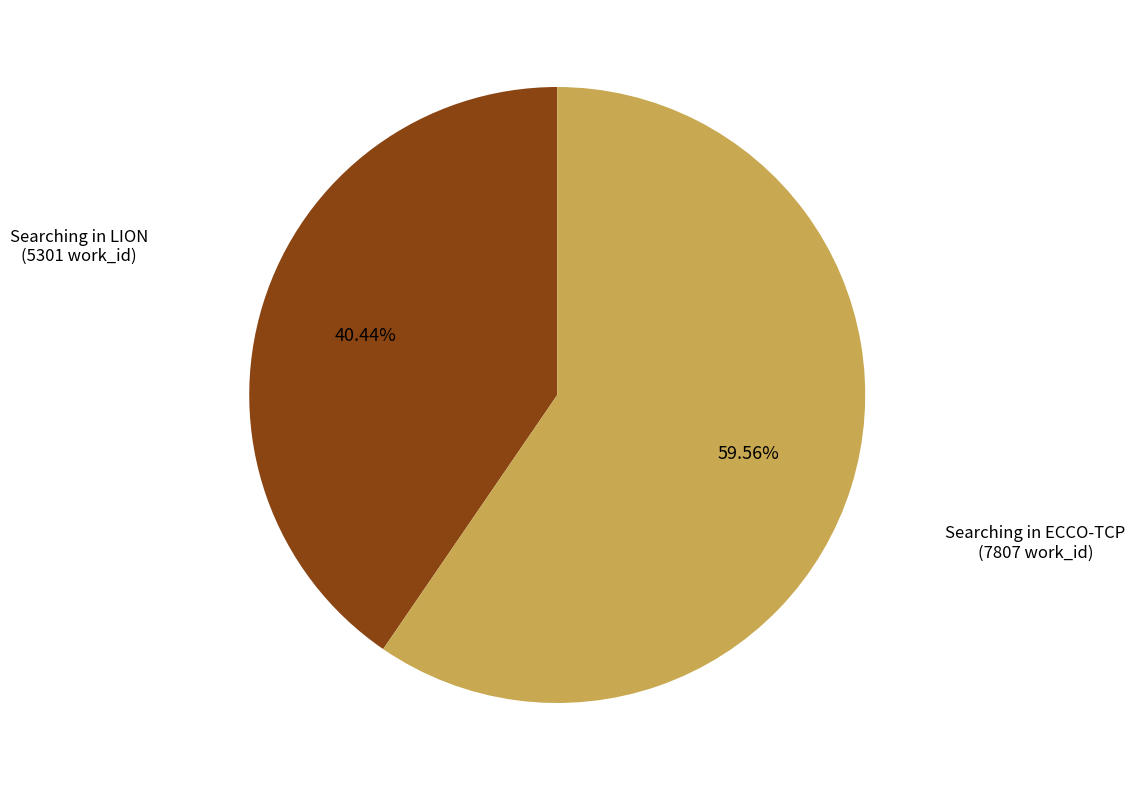

To the nearest percent, what is the average slice percentage?

50%